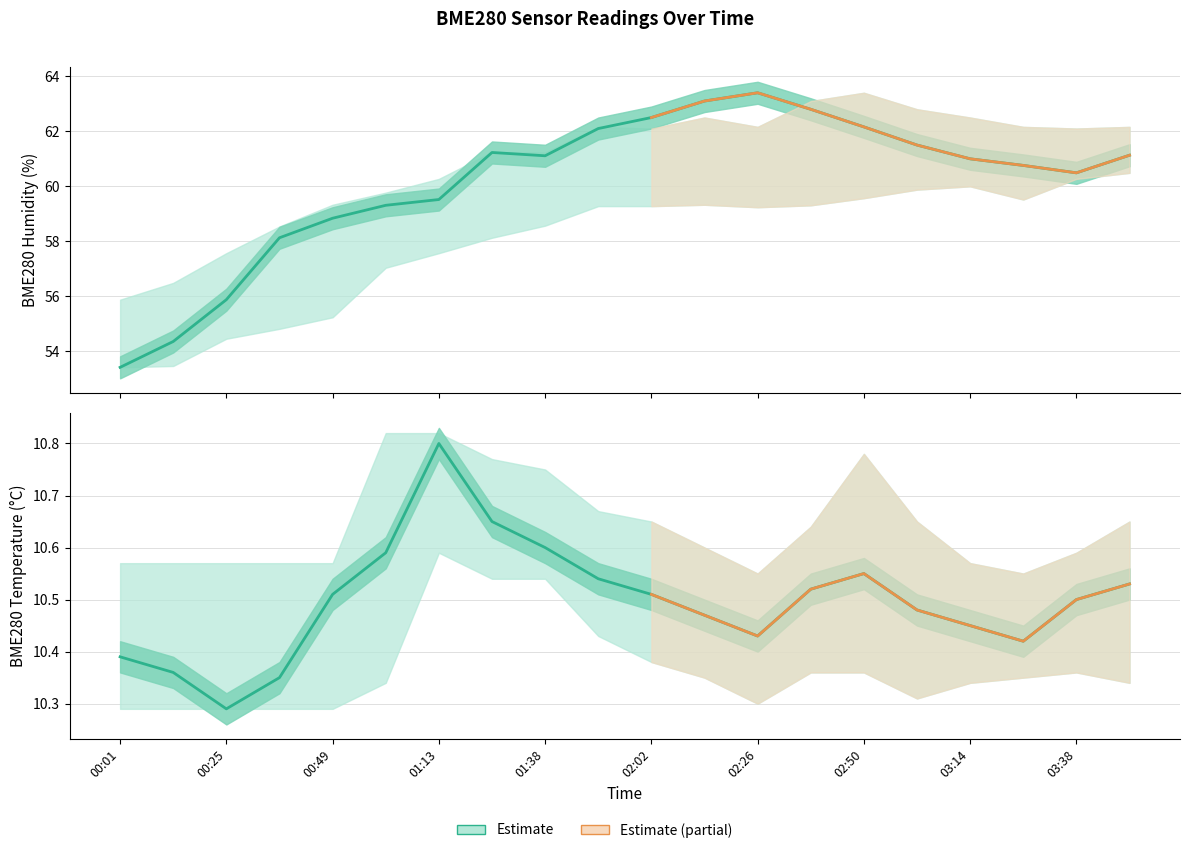

Which series has the widest spread of values?

BME280_humidity